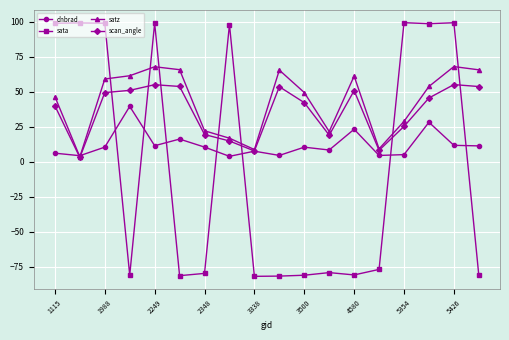

What is the smallest value displayed?

-81.8